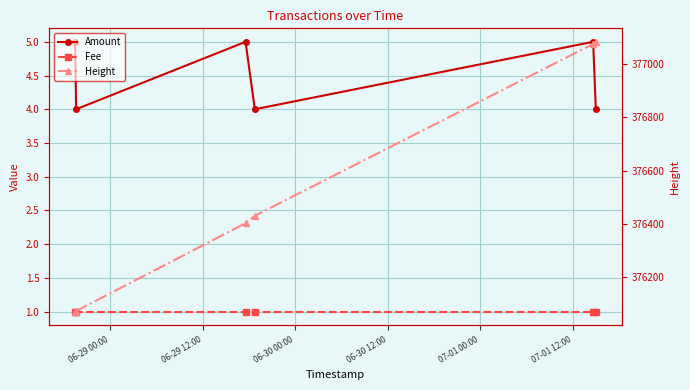

True or false: Amount and Fee cross at least once.

False